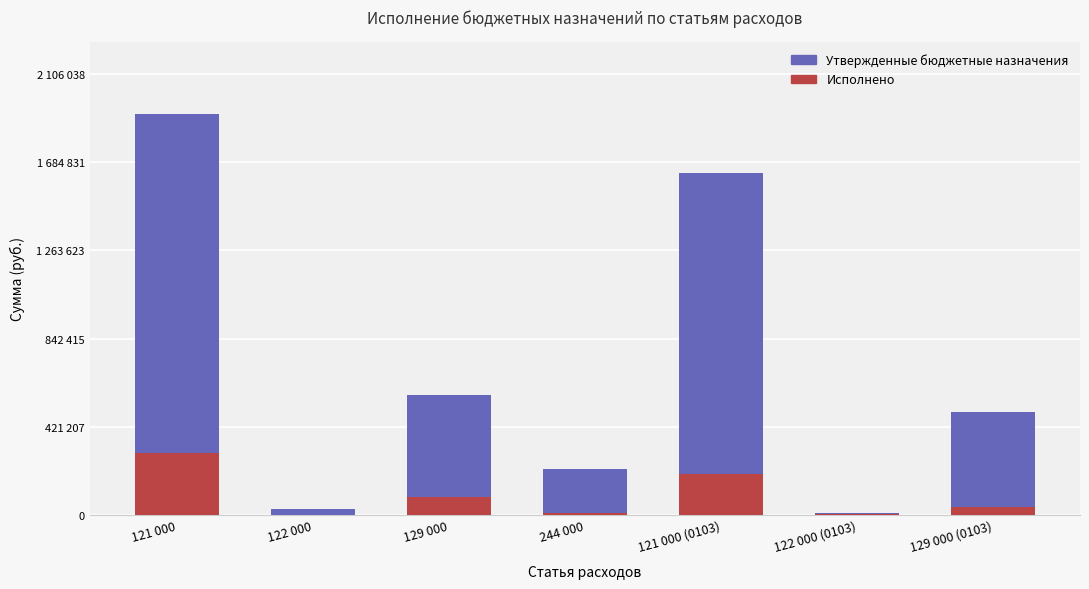

How many bars are there in each group?

2